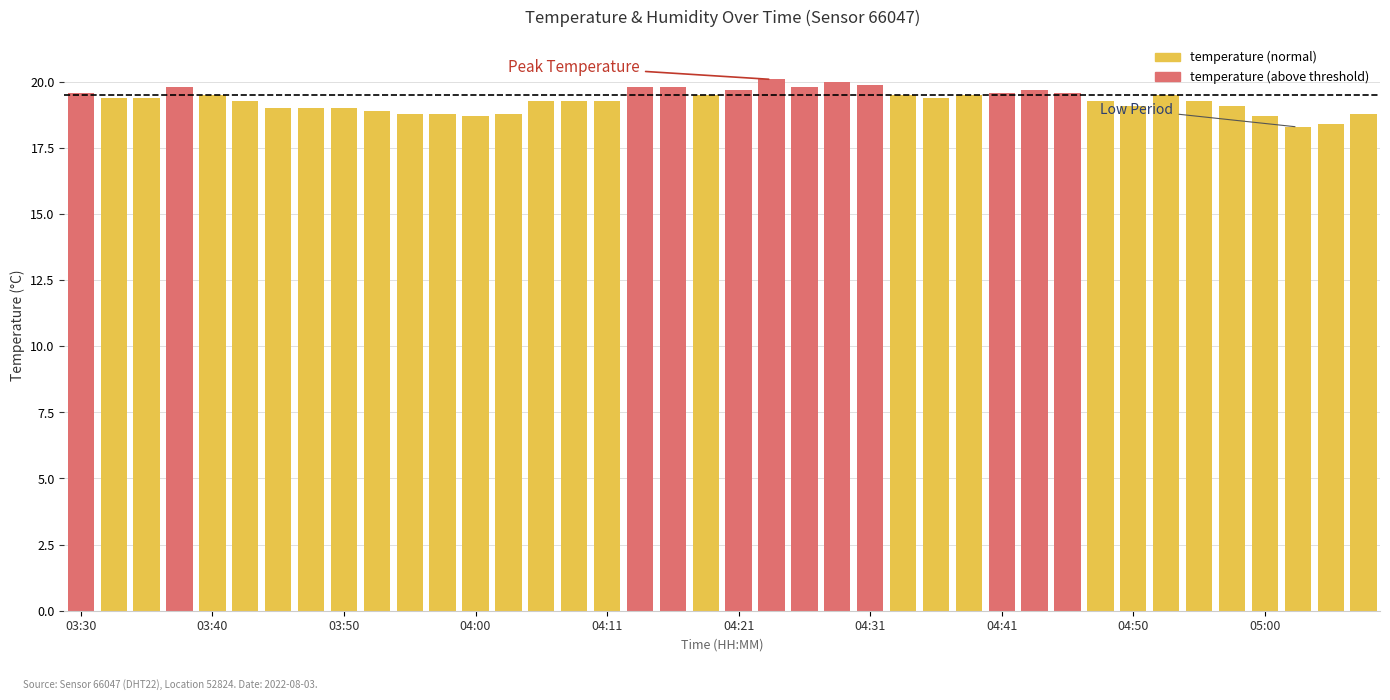

What is the average value?

19.3